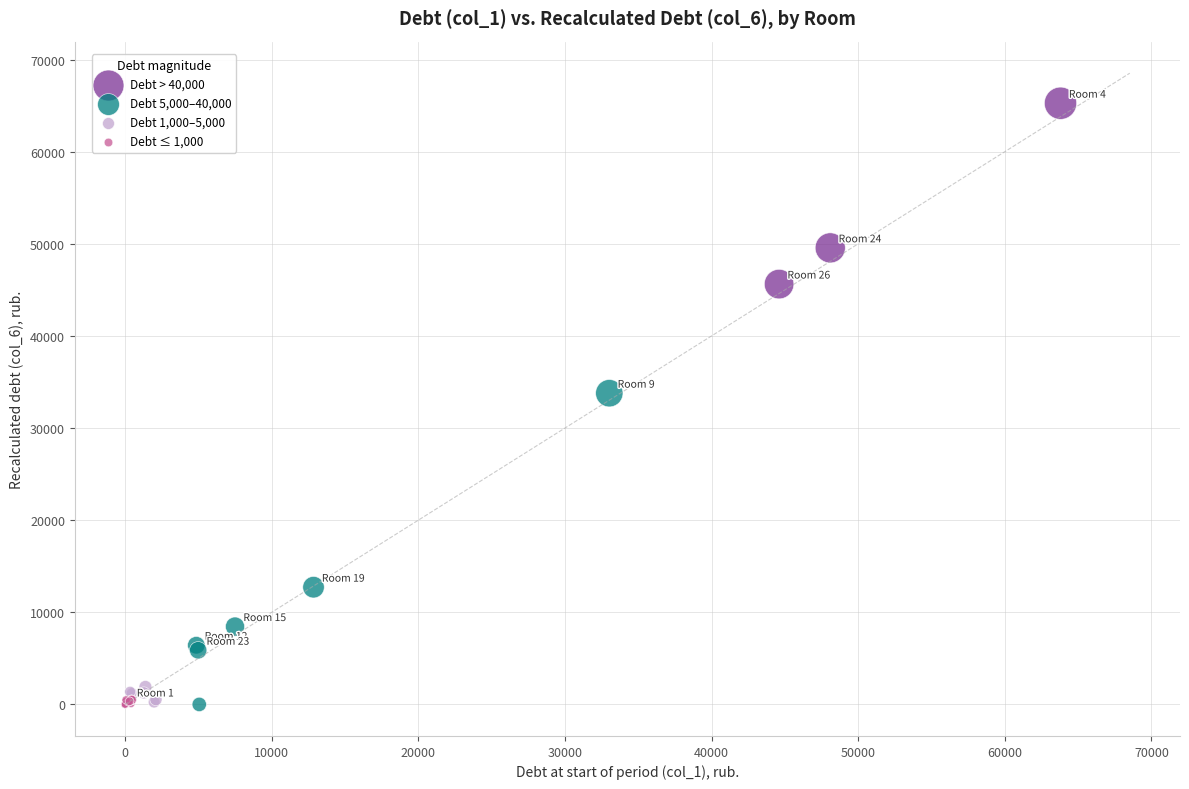

Which series reaches the maximum Y coordinate?

Debt > 40,000